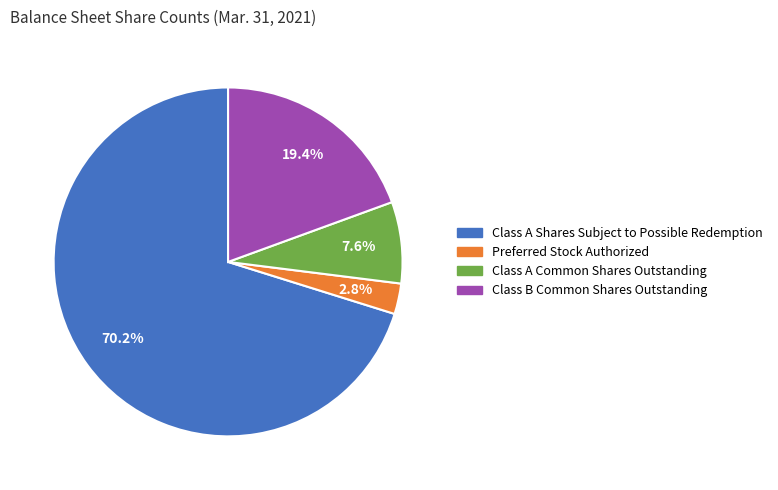

Which has a higher value, Class B Common Shares Outstanding or Class A Common Shares Outstanding?

Class B Common Shares Outstanding